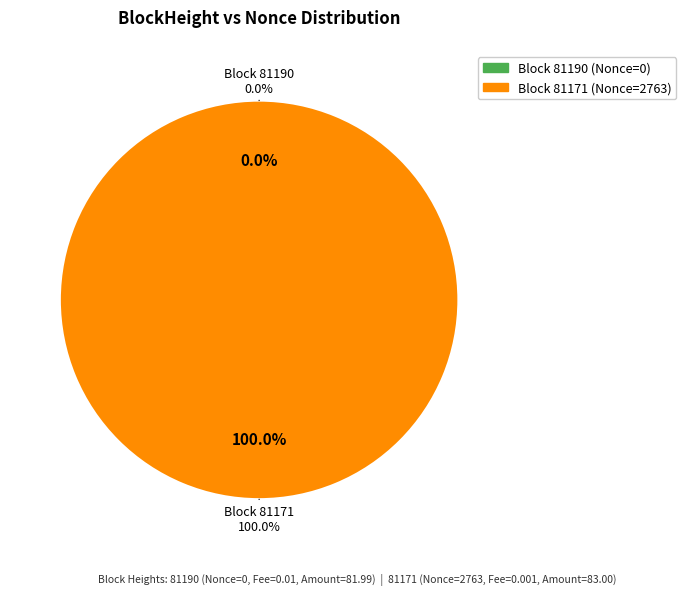

Which category has the biggest portion of the pie?

81171